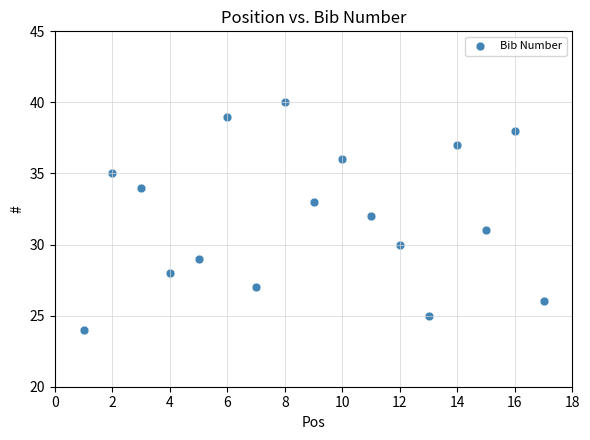

What is the range of Y values (max minus min)?

16